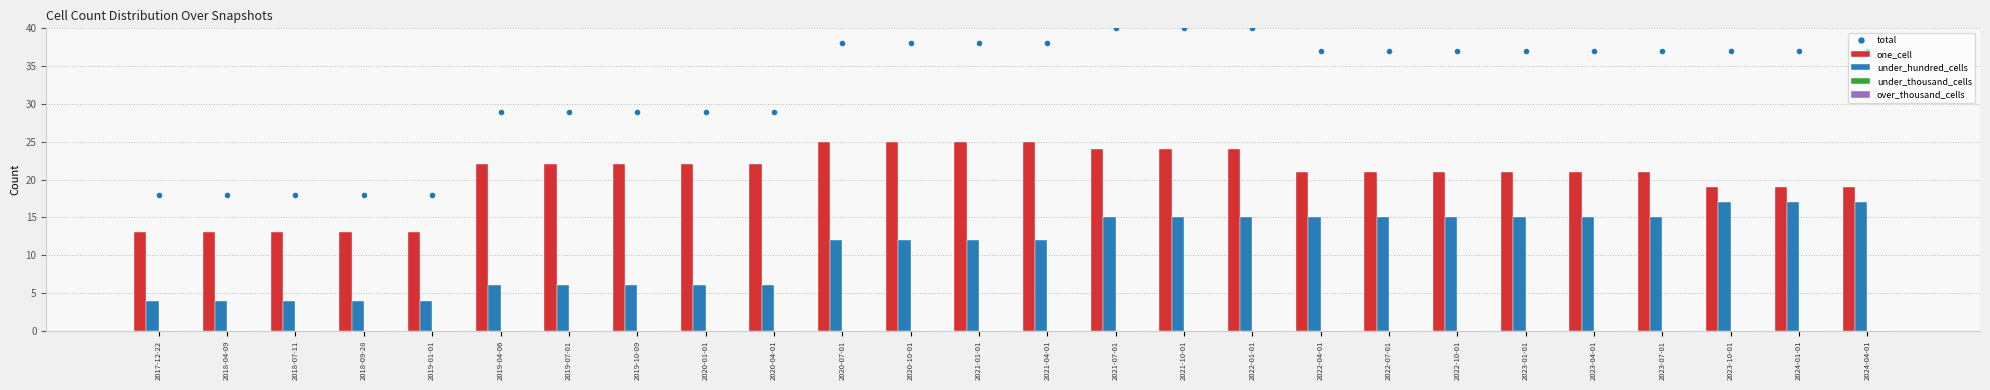

Between 2021-07-01 and 2024-04-01, which series saw the biggest shift?

one_cell